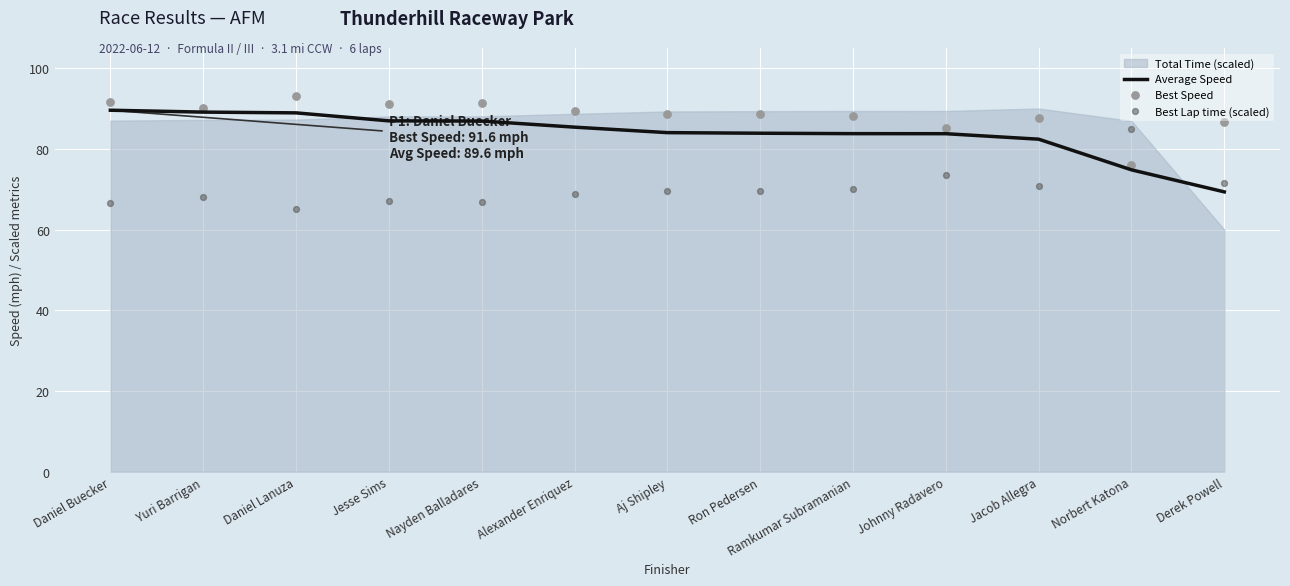

What is the total value across all series at Nayden Balladares?

245.1